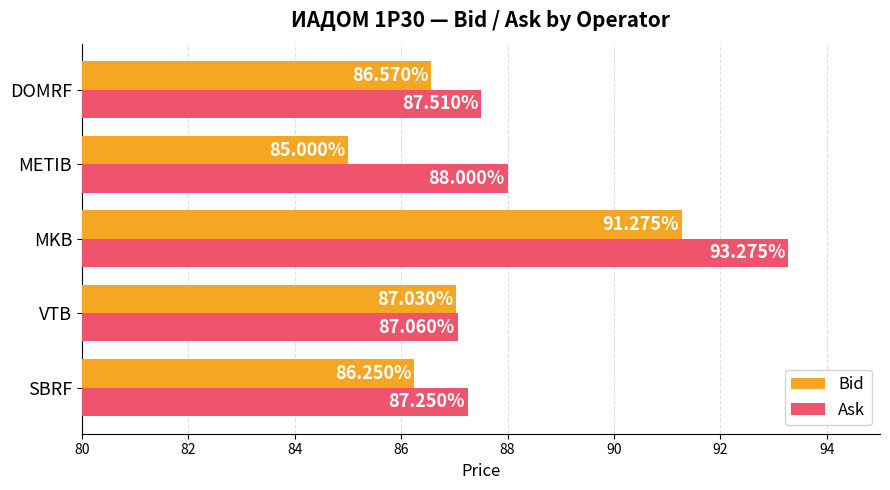

At how many categories does at least one series exceed 89?

1